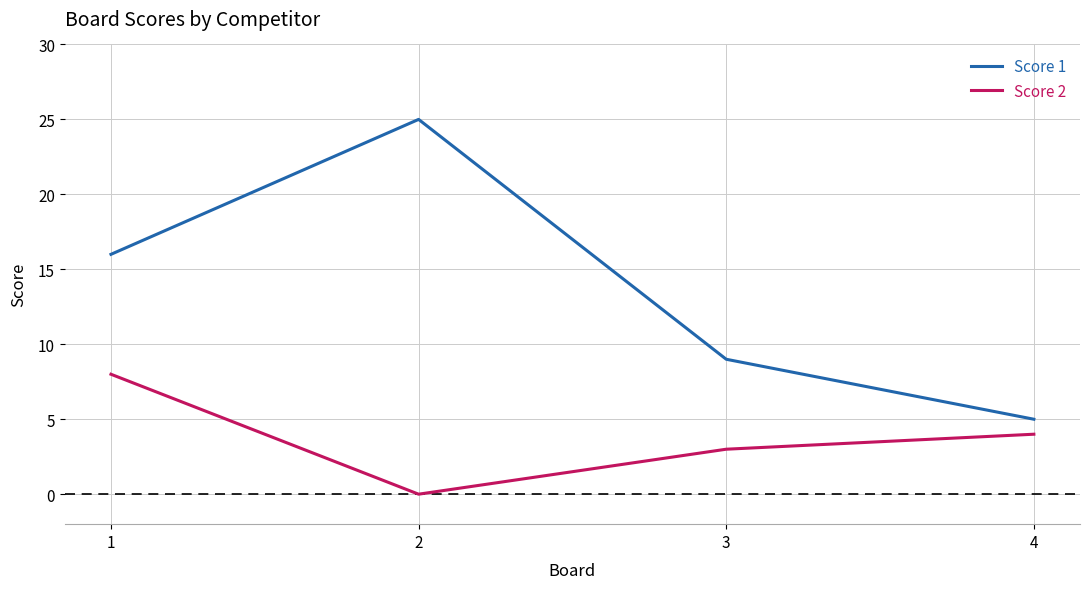

Does the chart display data point markers on the line(s)?

No